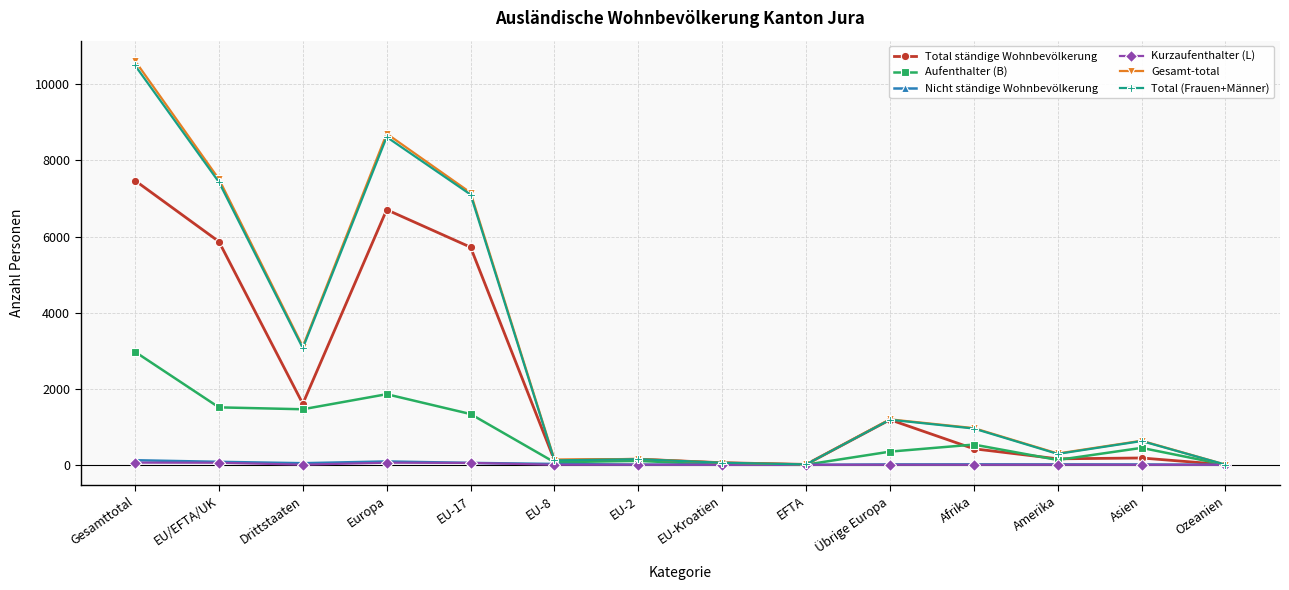

The value of Nicht ständige Wohnbevölkerung at Amerika is 11. True or false?

True